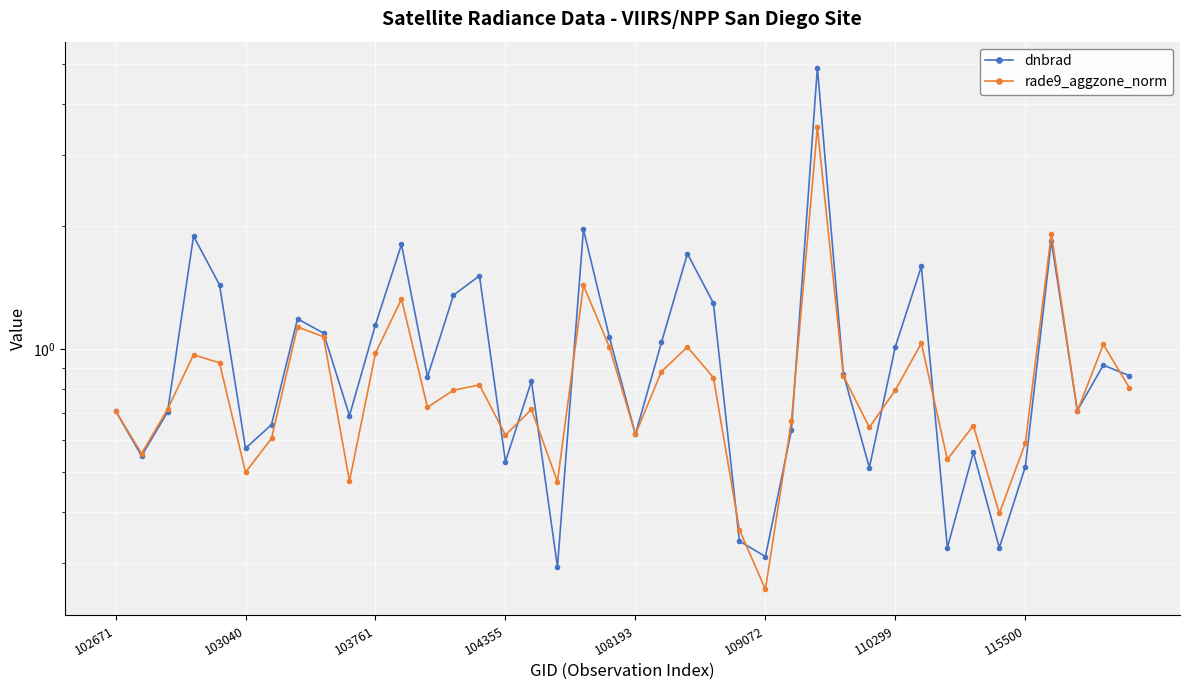

What is the total value across all series at 102671?

1.4